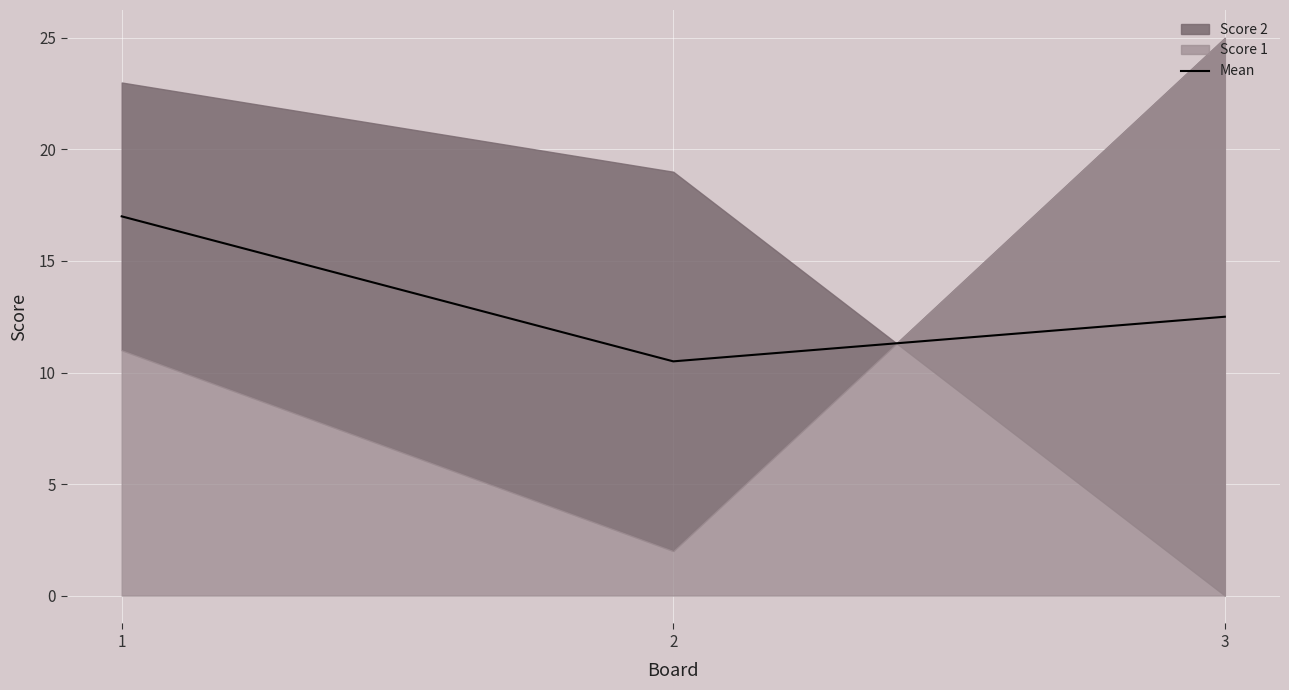

Reading left to right, extract all data points from this chart.

1=17.0	2=10.5	3=12.5